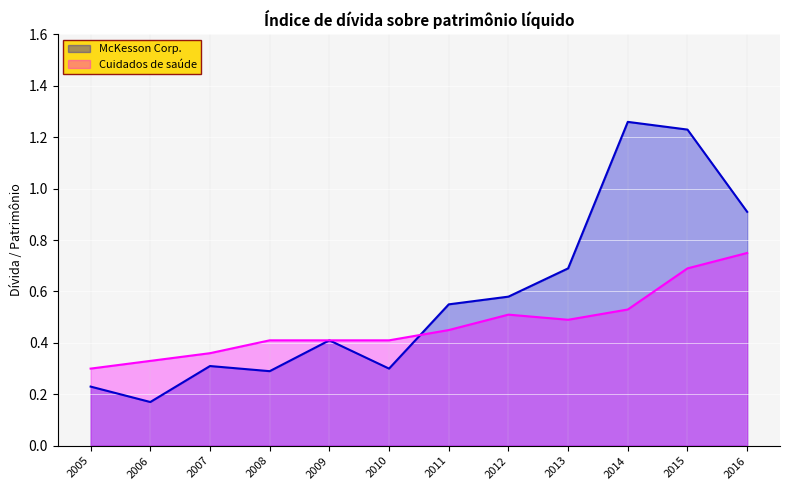

How many interior local peaks does the McKesson Corp. series have?

3